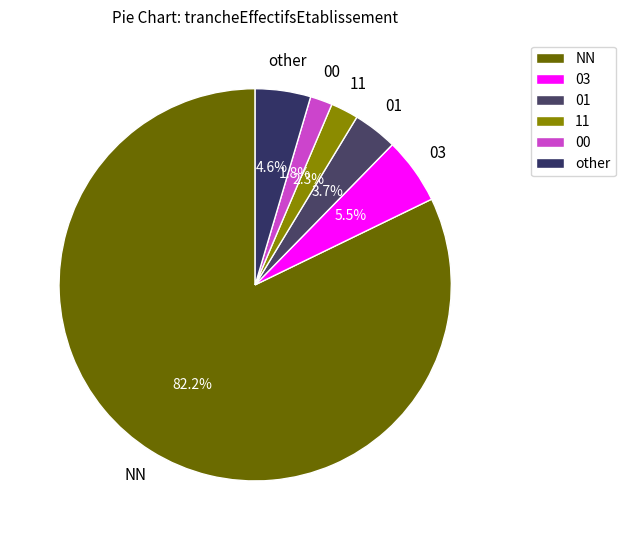

Which slice is the largest?

NN